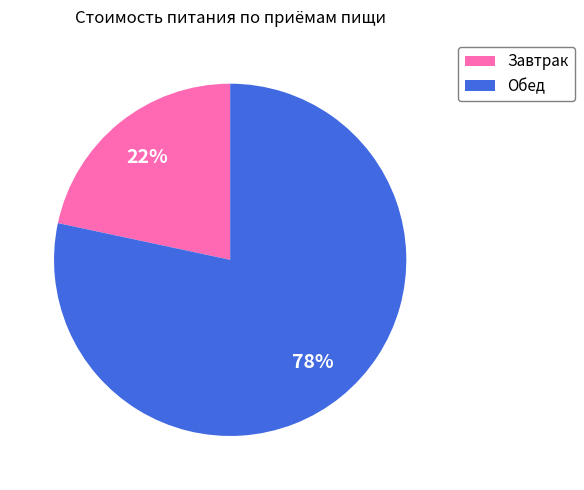

To the nearest percent, what percentage of the pie is Завтрак?

22%